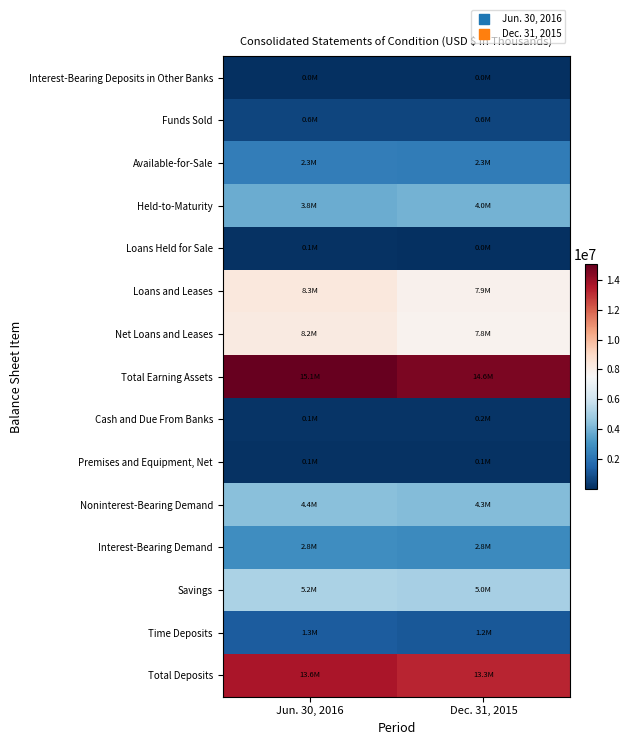

Rank the series by their maximum value, from lowest to highest.

Interest-Bearing Deposits in Other Banks, Loans Held for Sale, Premises and Equipment, Net, Cash and Due From Banks, Funds Sold, Time Deposits, Available-for-Sale, Interest-Bearing Demand, Held-to-Maturity, Noninterest-Bearing Demand, Savings, Net Loans and Leases, Loans and Leases, Total Deposits, Total Earning Assets